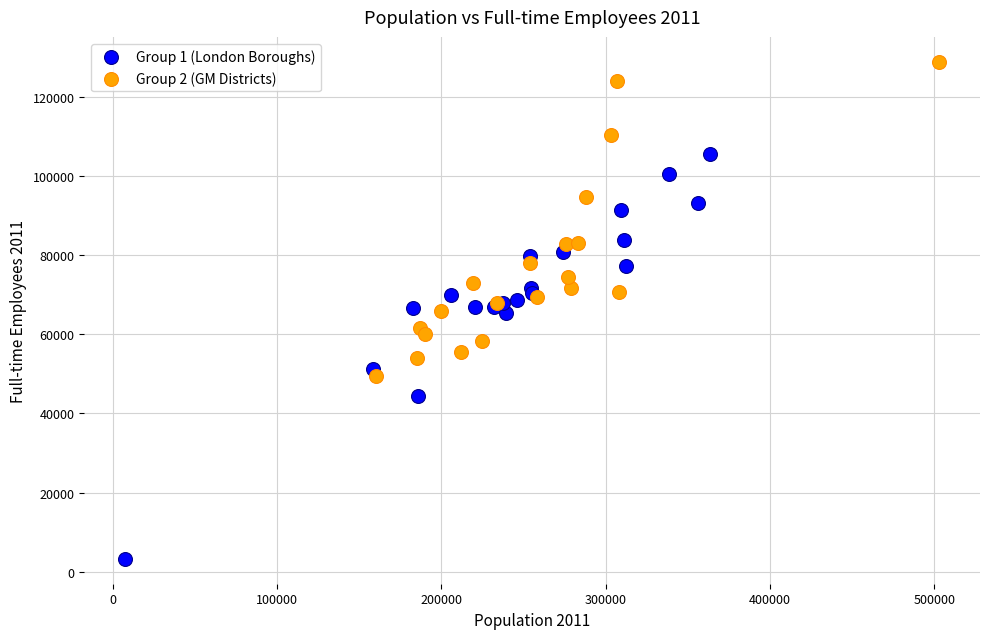

Which series has the widest spread of Y values?

Group 1 (London Boroughs)